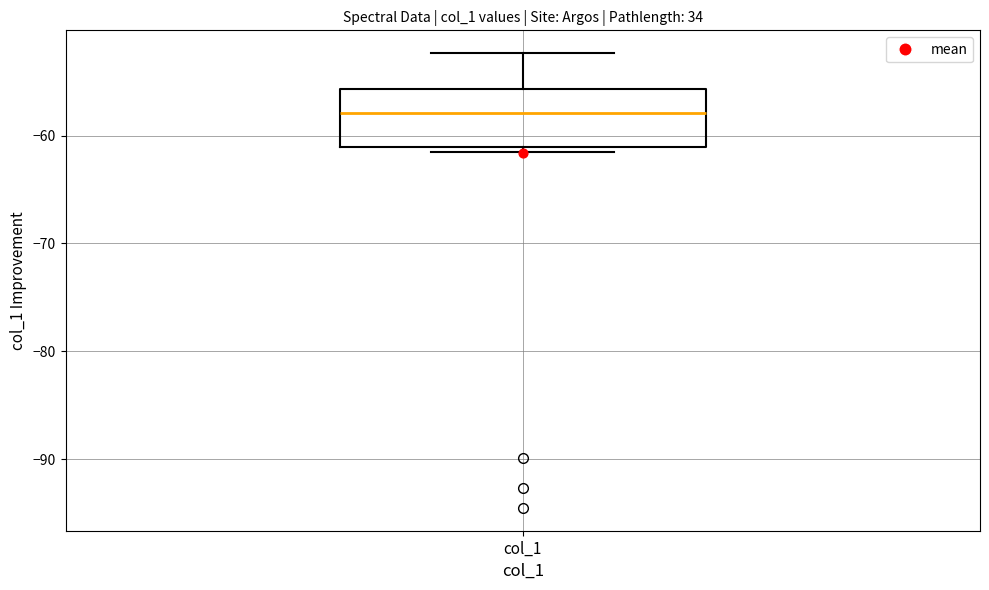

Read this box plot against the y-axis: the position of the median line, the range covered by the box, and the ends of both whiskers. The values are not printed on the chart, so give them approximately, as read against the axis.

median -58, box -61 to -56, whiskers -62 to -52